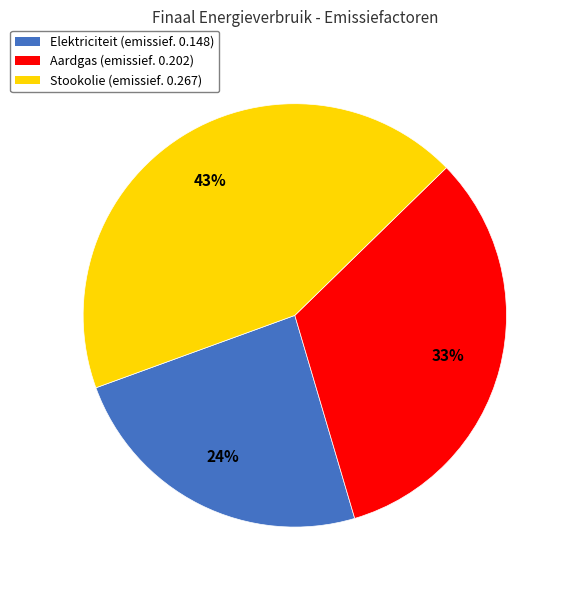

What percentage is the Elektriciteit slice, to the nearest percent?

24%